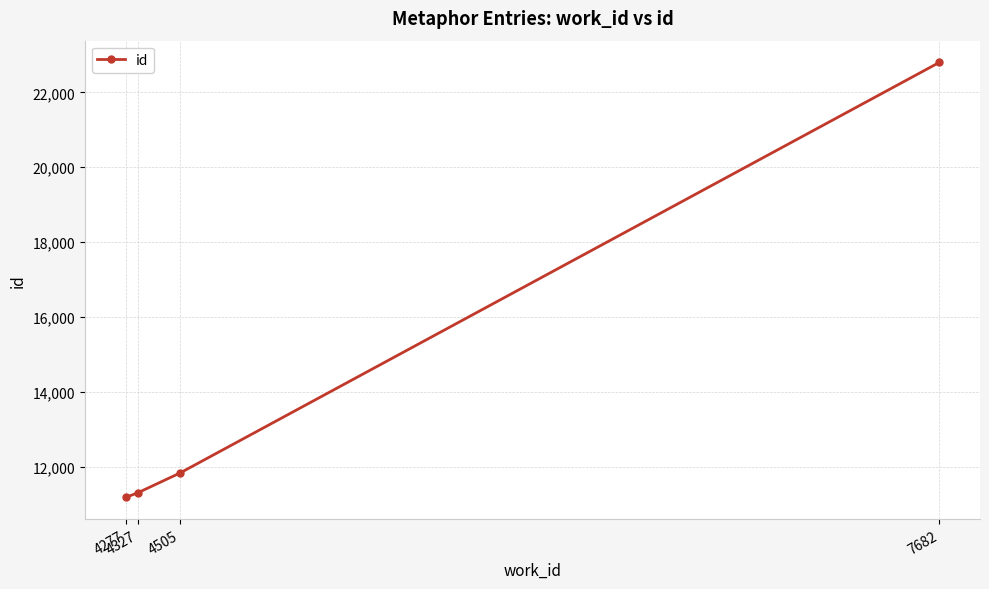

What is the difference between the maximum and minimum values?

11616